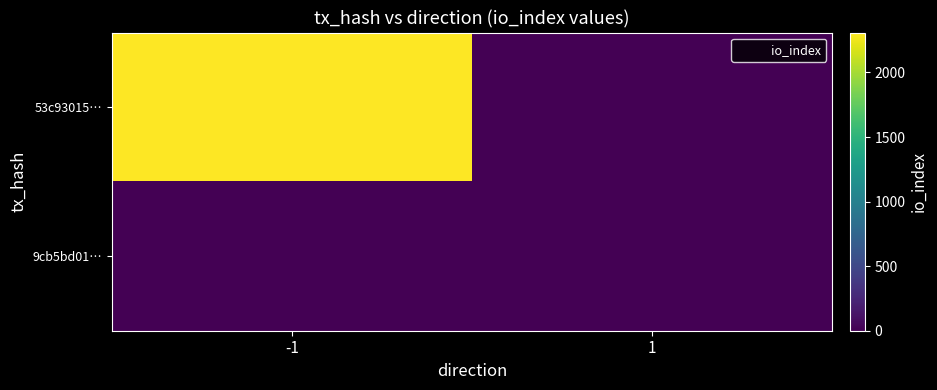

At how many categories does at least one series exceed 1994?

1